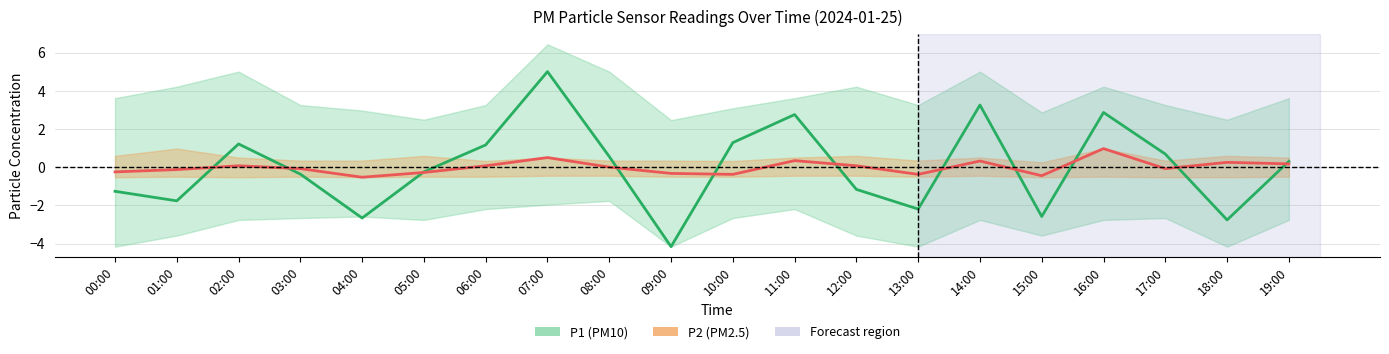

What is the spread (max minus min) of values at 04:00?

2.1